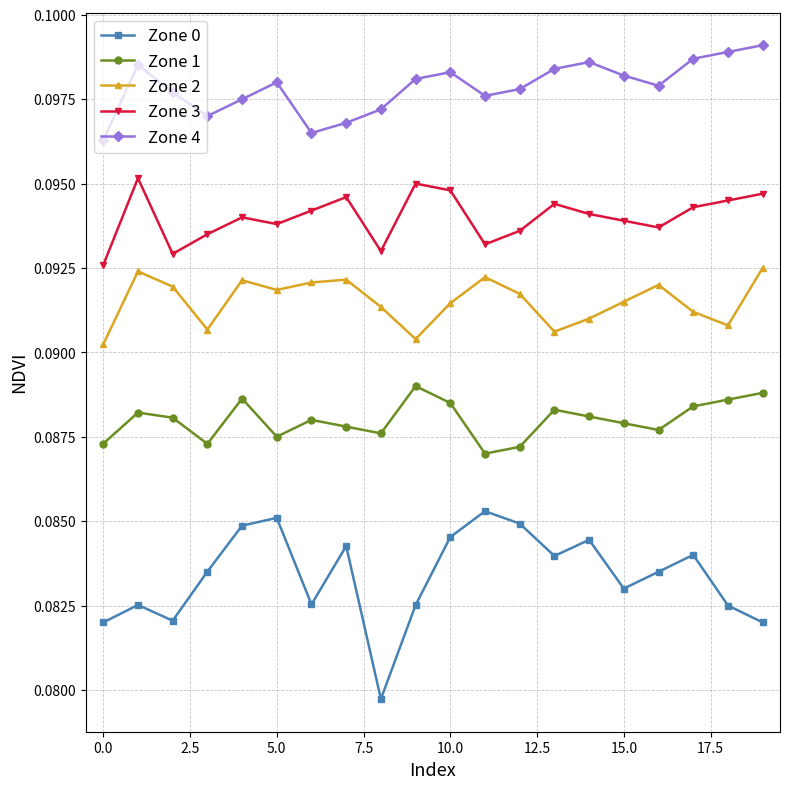

True or false: Zone 2 and Zone 1 cross at least once.

False